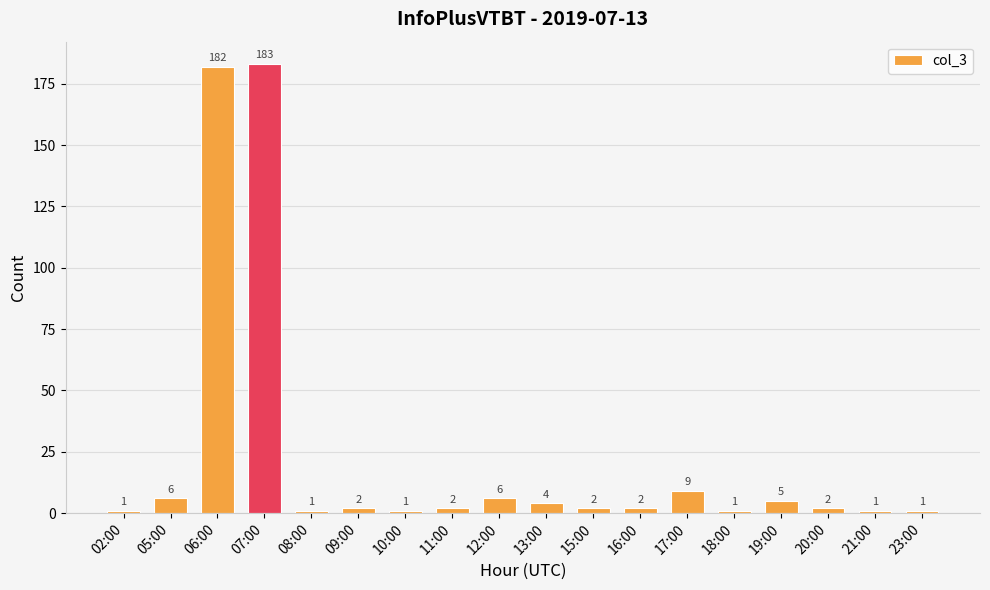

Where does the data first go above 2?

05:00